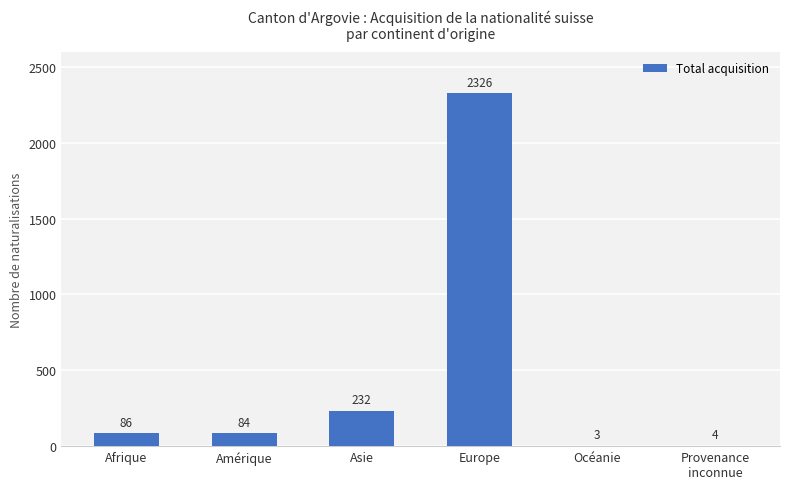

What is the approximate value at Europe?

2326